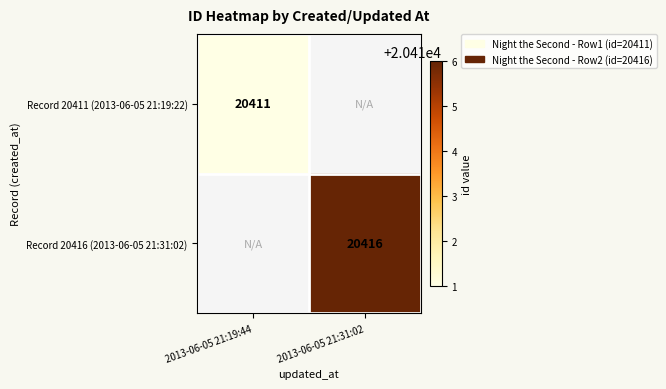

What is the minimum value shown in the chart?

20411.0